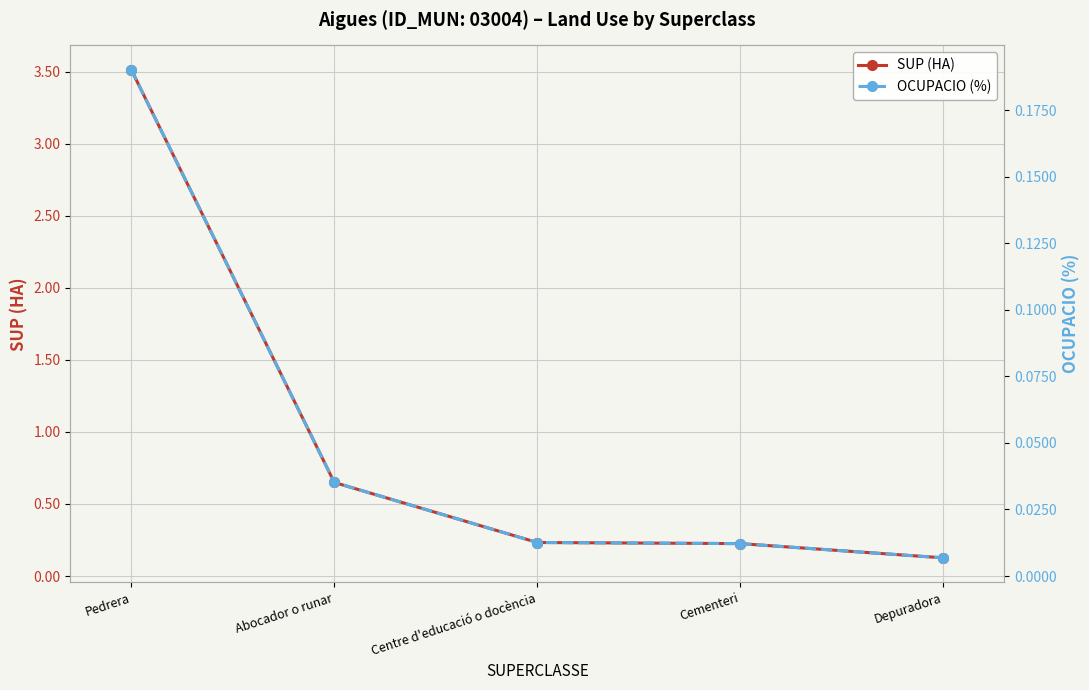

Which has a higher value, Pedrera or Centre d'educació o docència?

Pedrera